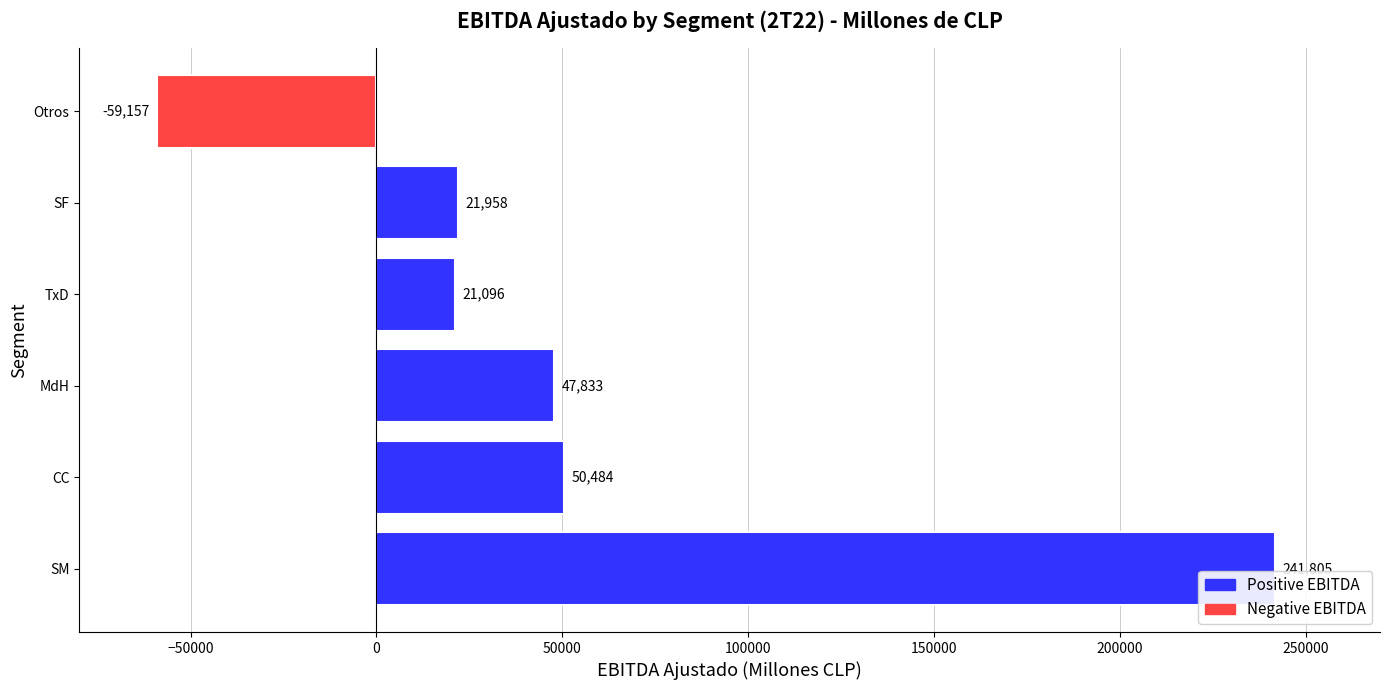

Which has a higher value, MdH or TxD?

MdH